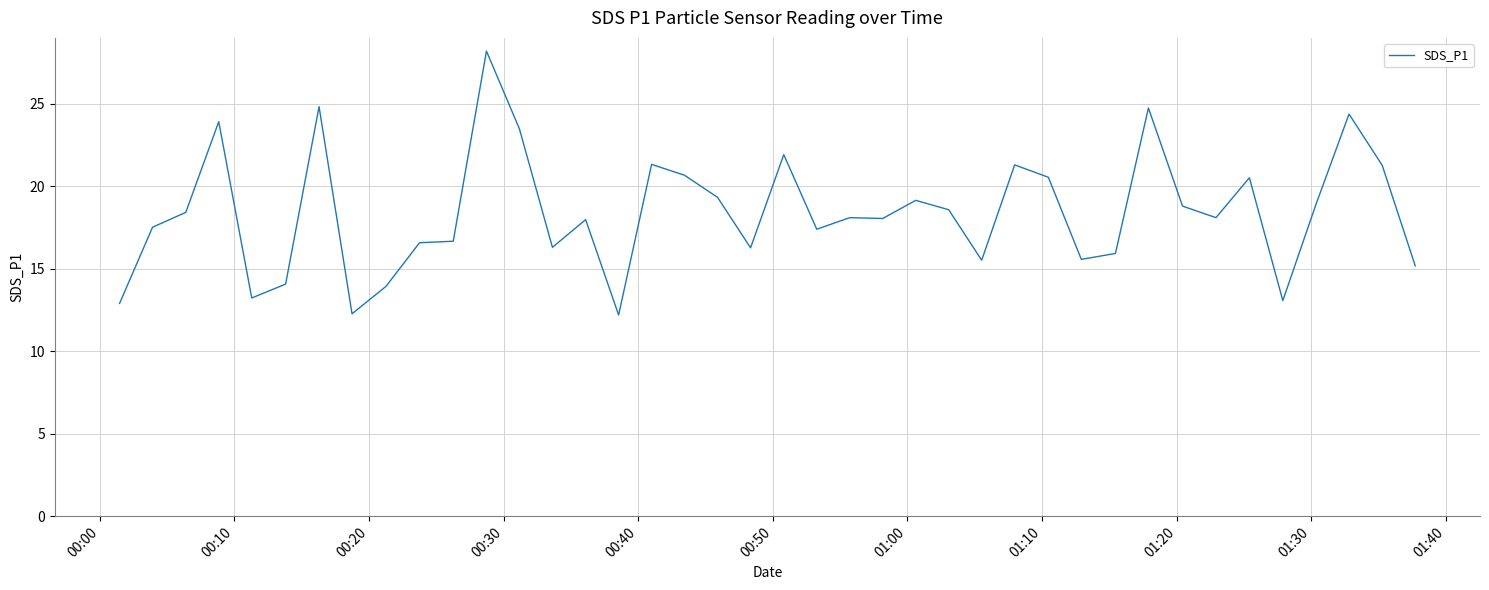

What is the greatest value displayed?

28.2